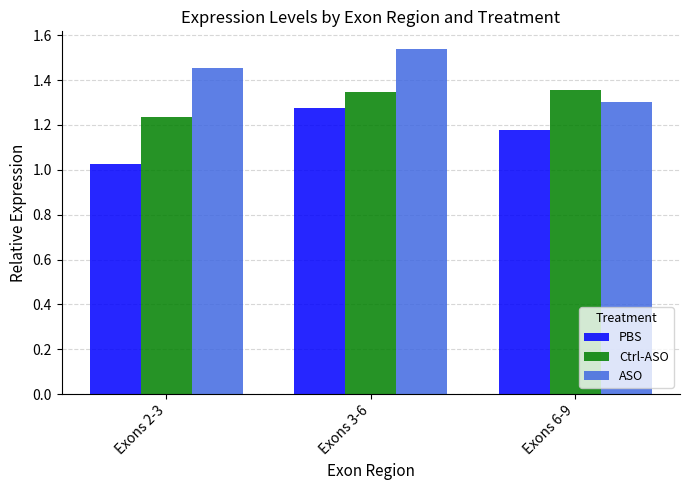

How many bars are there in each group?

3